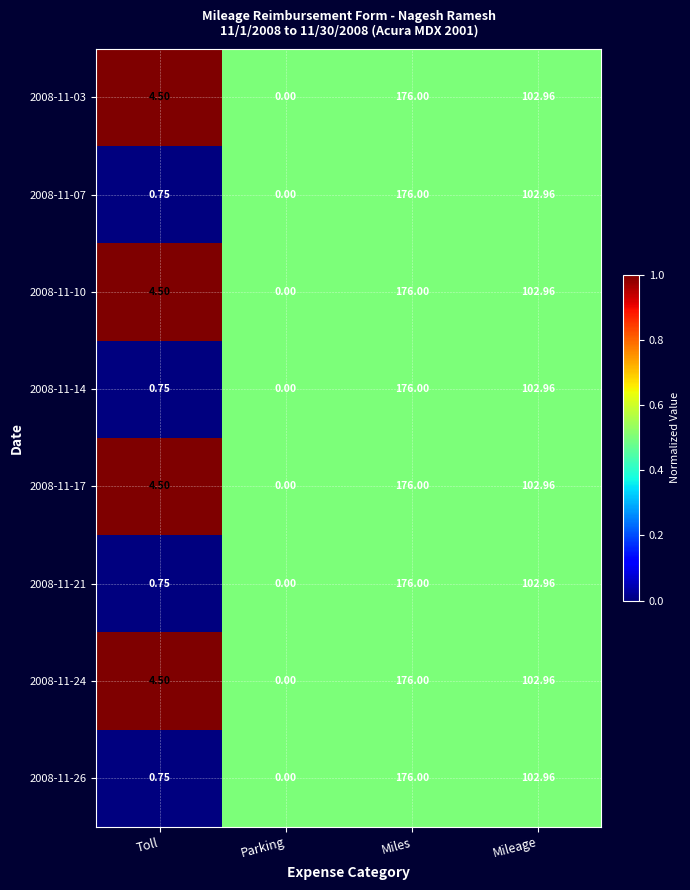

List the labels in order of 2008-11-17 value, smallest first.

Parking, Toll, Mileage, Miles